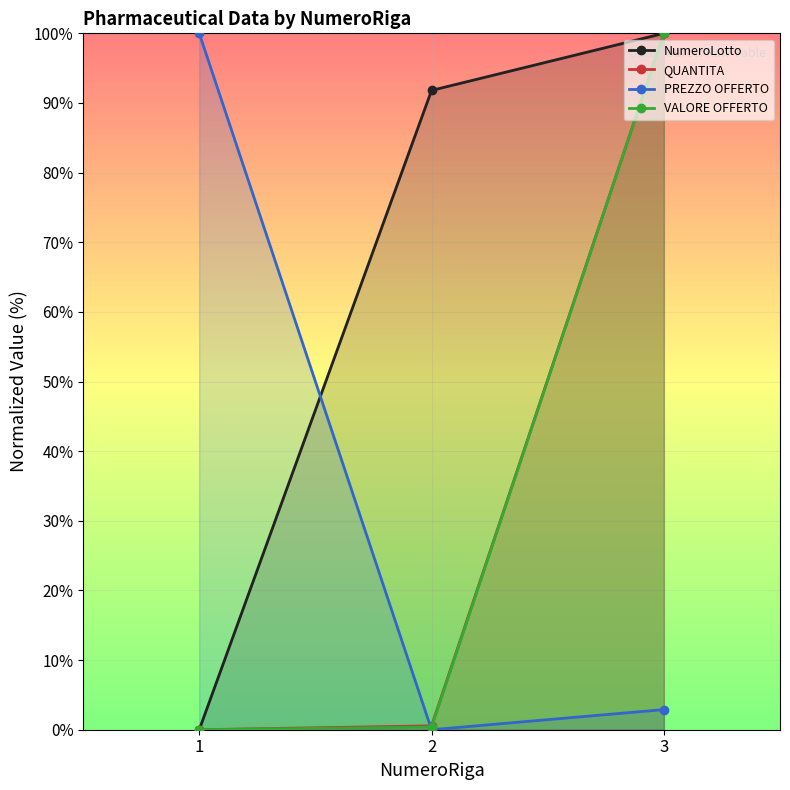

Reading left to right, list all the values displayed in this chart.

NumeroLotto: 1=0.0	2=91.8	3=100.0
QUANTITA: 1=0.0	2=0.6	3=100.0
PREZZO OFFERTO: 1=100.0	2=0.0	3=2.9
VALORE OFFERTO: 1=0.0	2=0.4	3=100.0